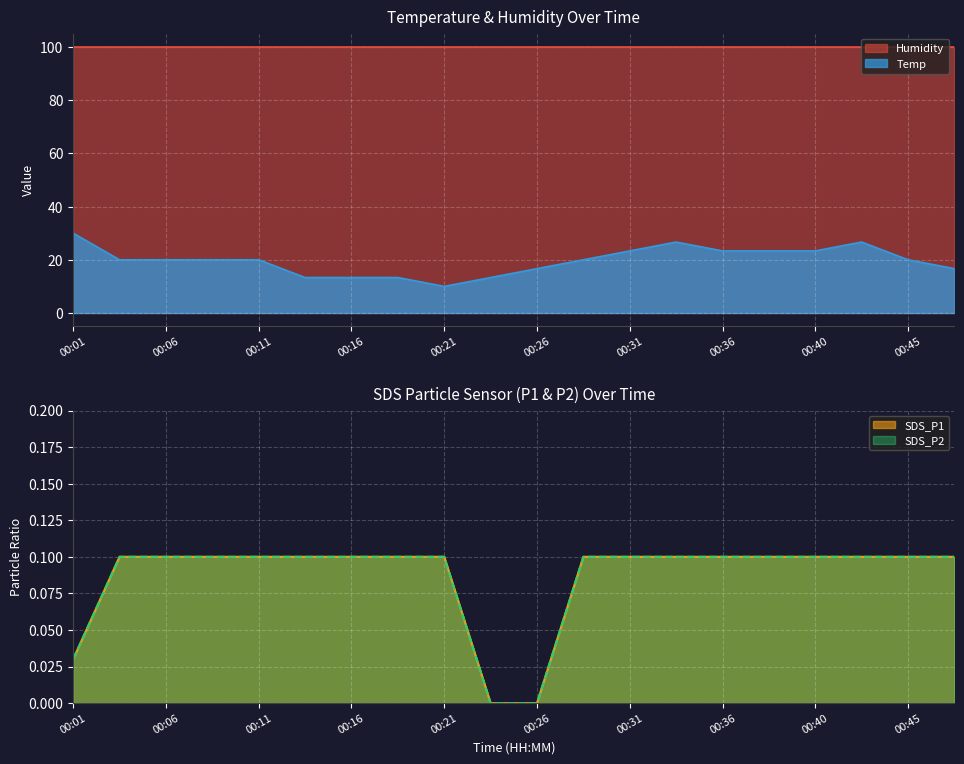

What is the difference between the maximum and minimum values in the Temp series?

20.0